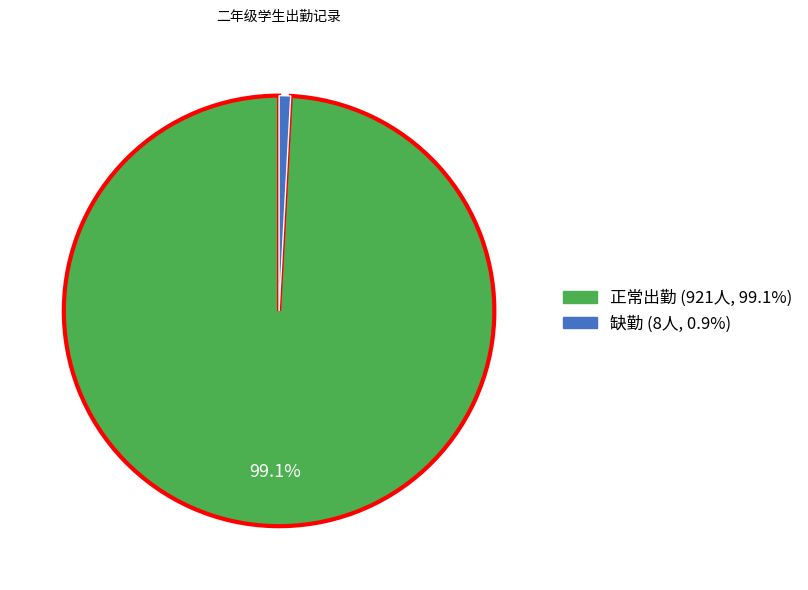

Is there any slice that represents more than half of the pie?

Yes